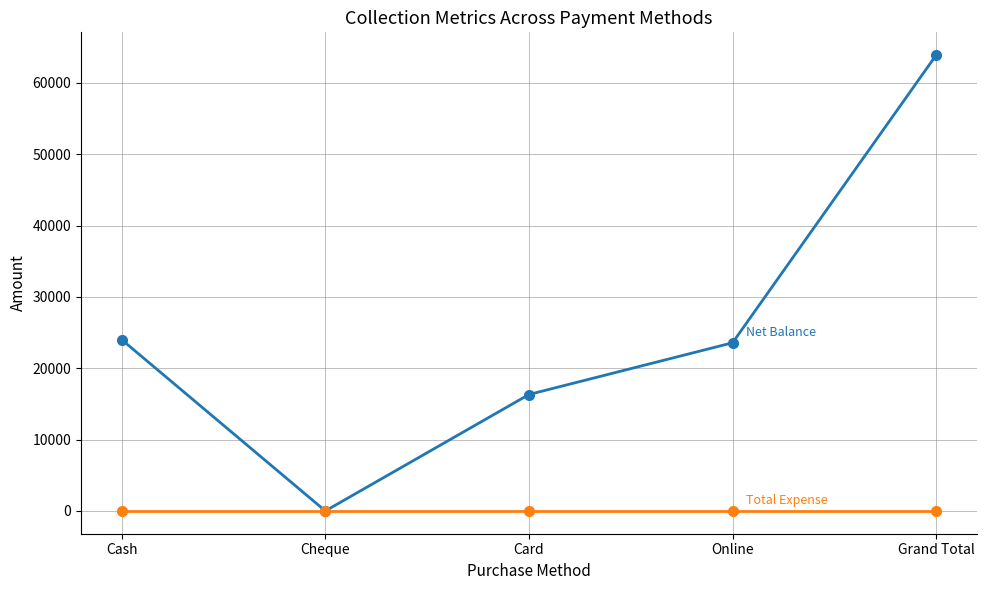

Reading right to left, what are all the values shown in this chart?

Net Balance: 63890	23570	16320	0	24000
Total Expense: 0	0	0	0	0